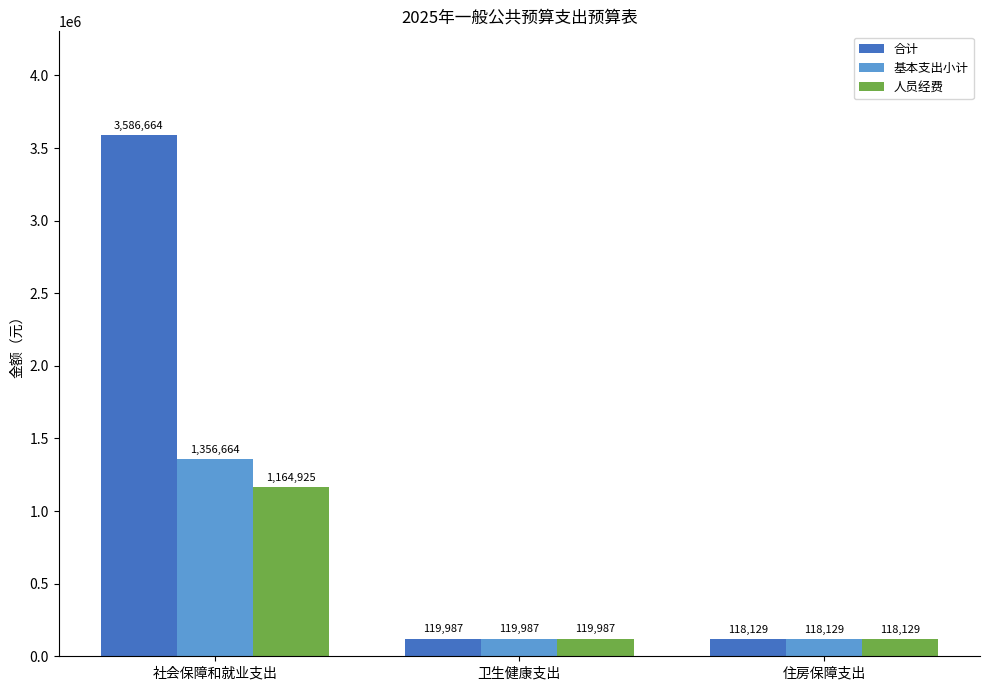

Where does the 人员经费 series first go above 119987?

社会保障和就业支出